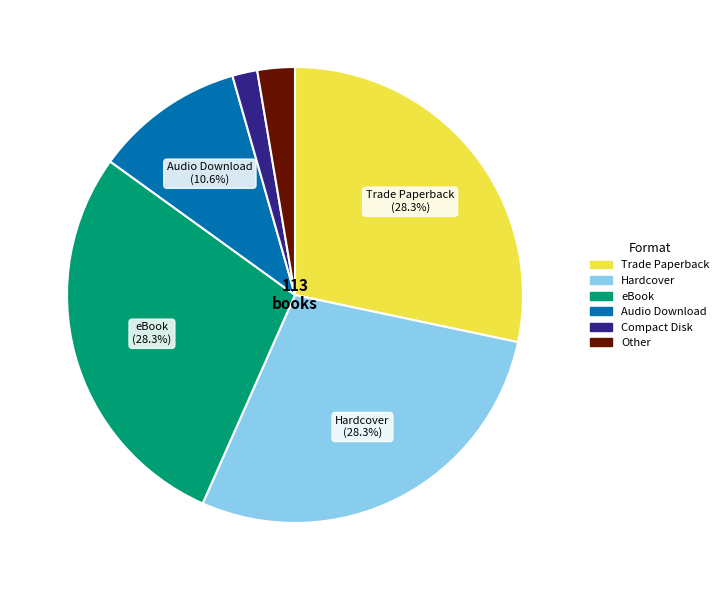

How many segments does this pie chart have?

6